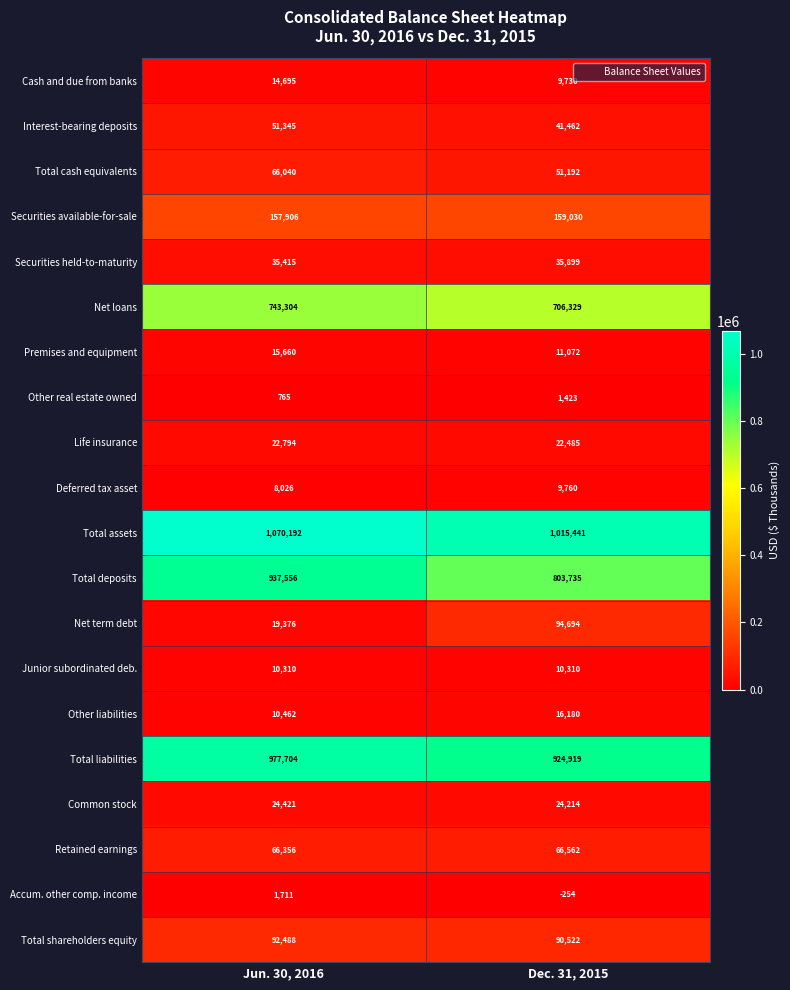

What is the sum of the Net term debt values at Jun. 30, 2016 and Dec. 31, 2015?

114070